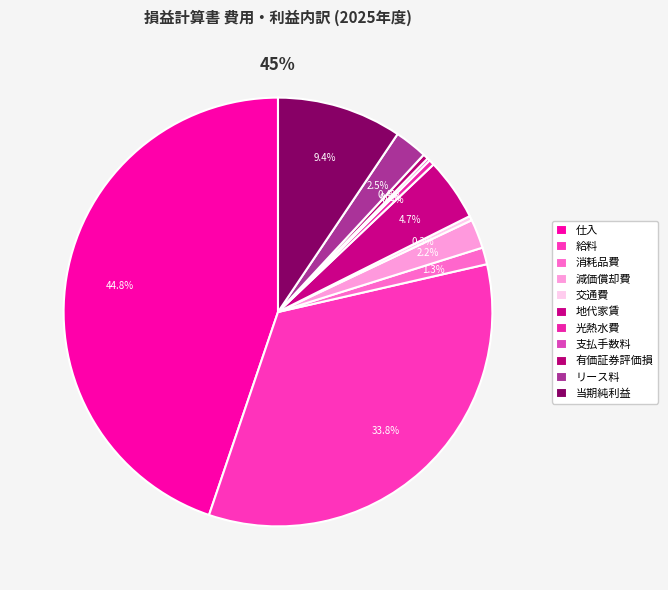

What percentage is NOT represented by リース料?

97.5%